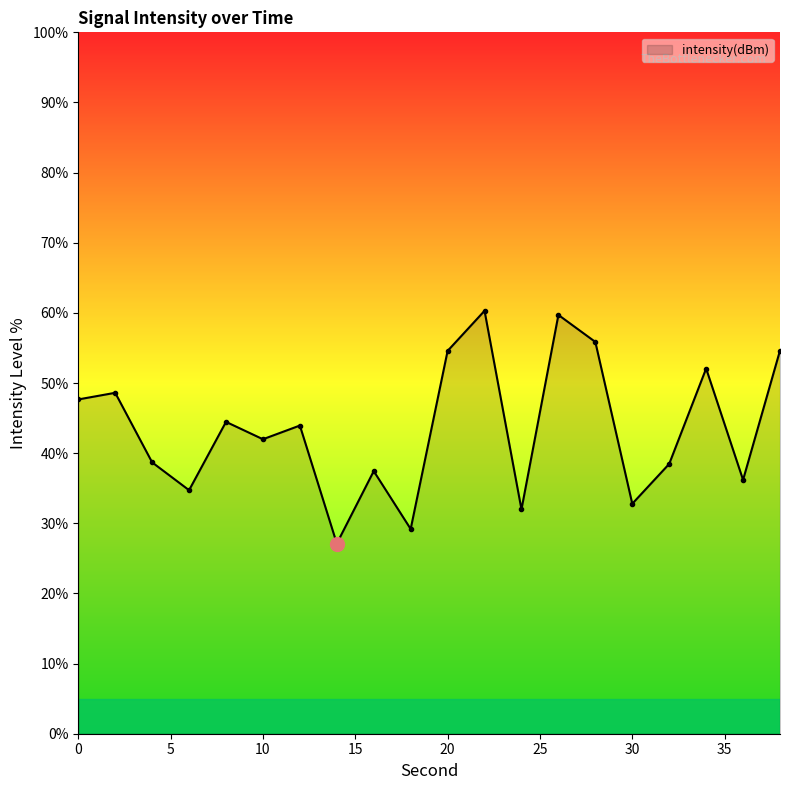

How many interior local peaks (higher than both neighbors) does the data have?

7